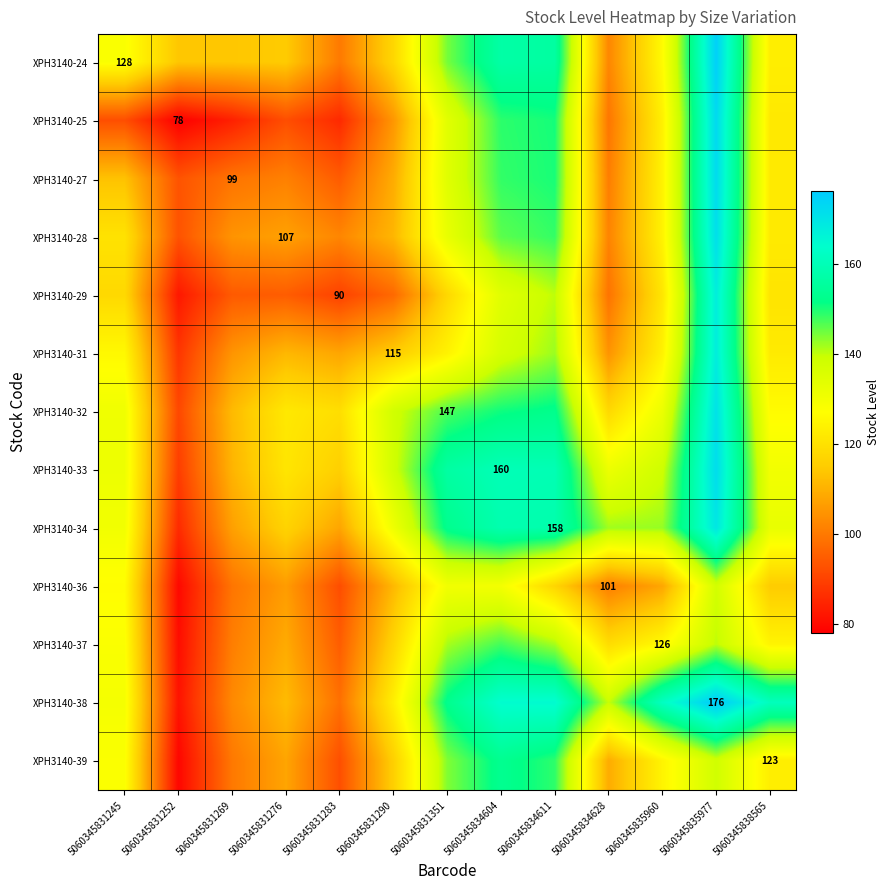

What is the difference between the second highest and second lowest values in the XPH3140-28 series?

46.6